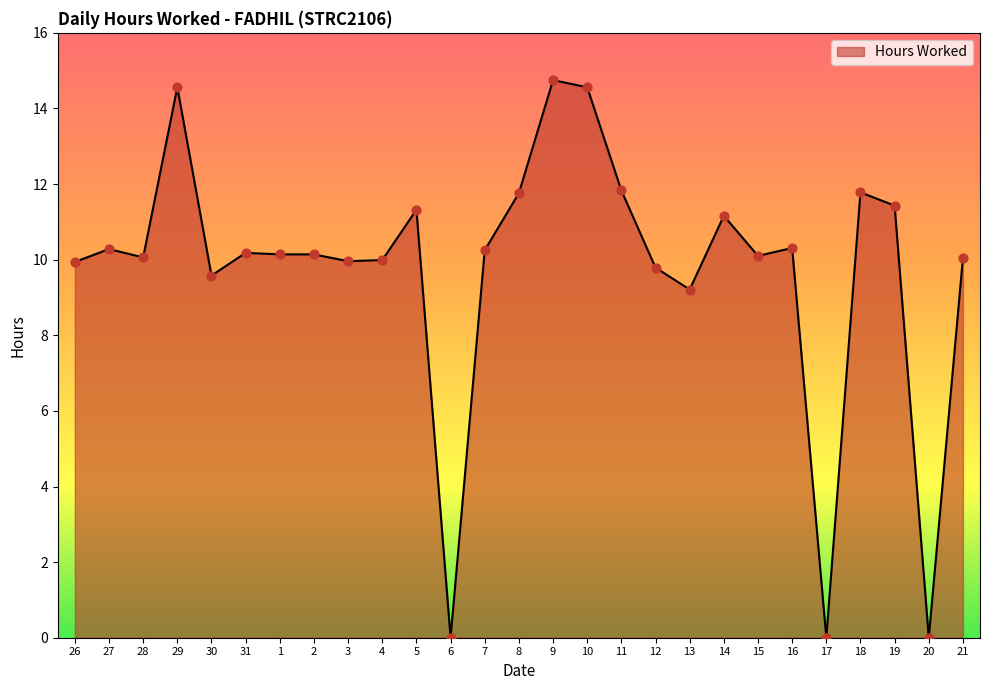

Which has a higher value, 16 or 20?

16